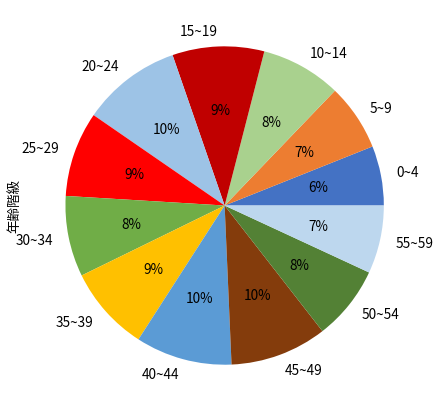

What is the ratio of the value at 45~49 to the value at 20~24?

1.0